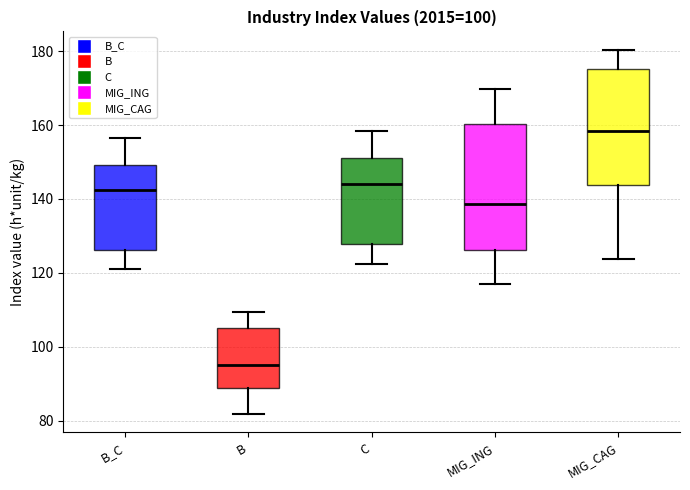

Which box is the tallest, from its lower edge to its upper edge?

MIG_ING